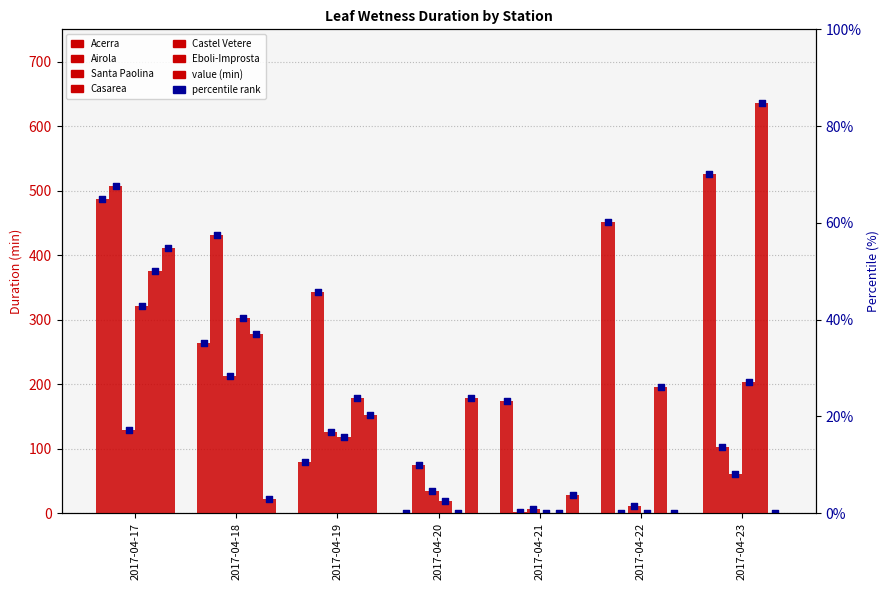

At how many categories does at least one series exceed 349?

4